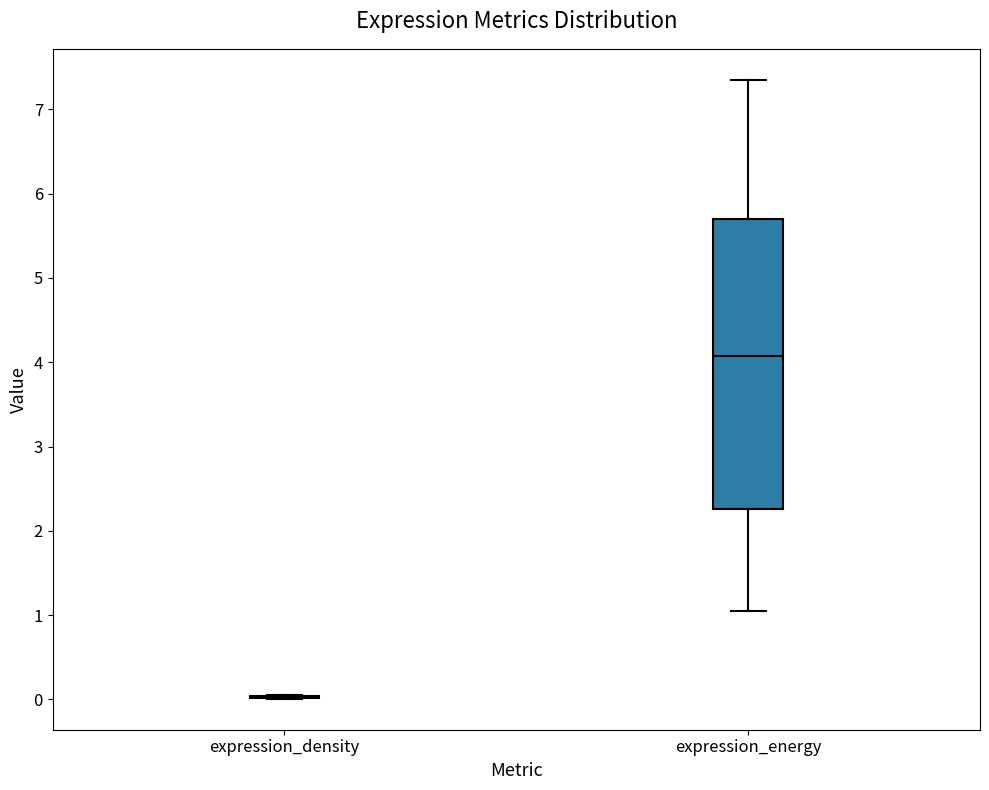

Which box is the tallest, from its lower edge to its upper edge?

expression_energy